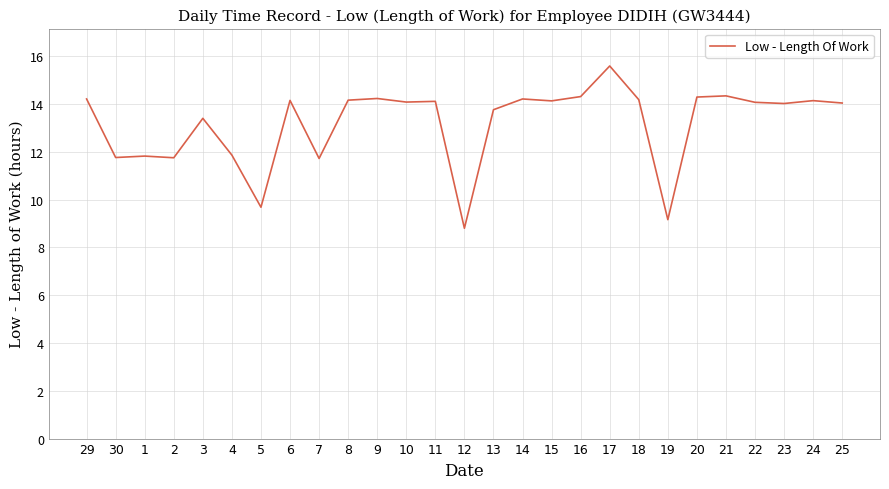

What is the maximum value shown in the chart?

15.6